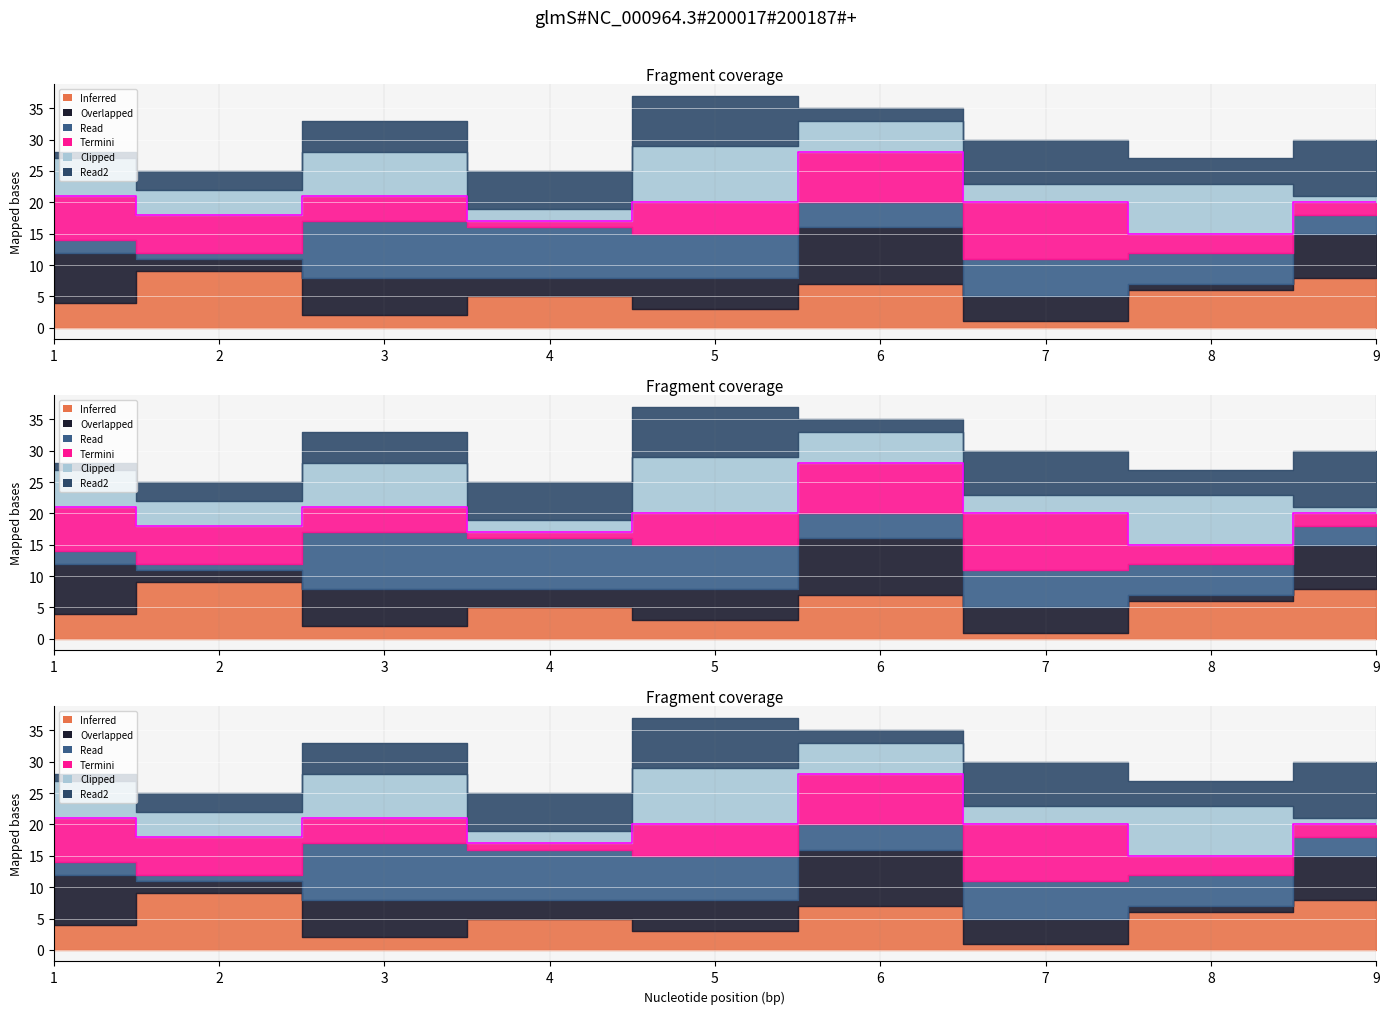

Count the col_5 values in the range 3 to 7.

5